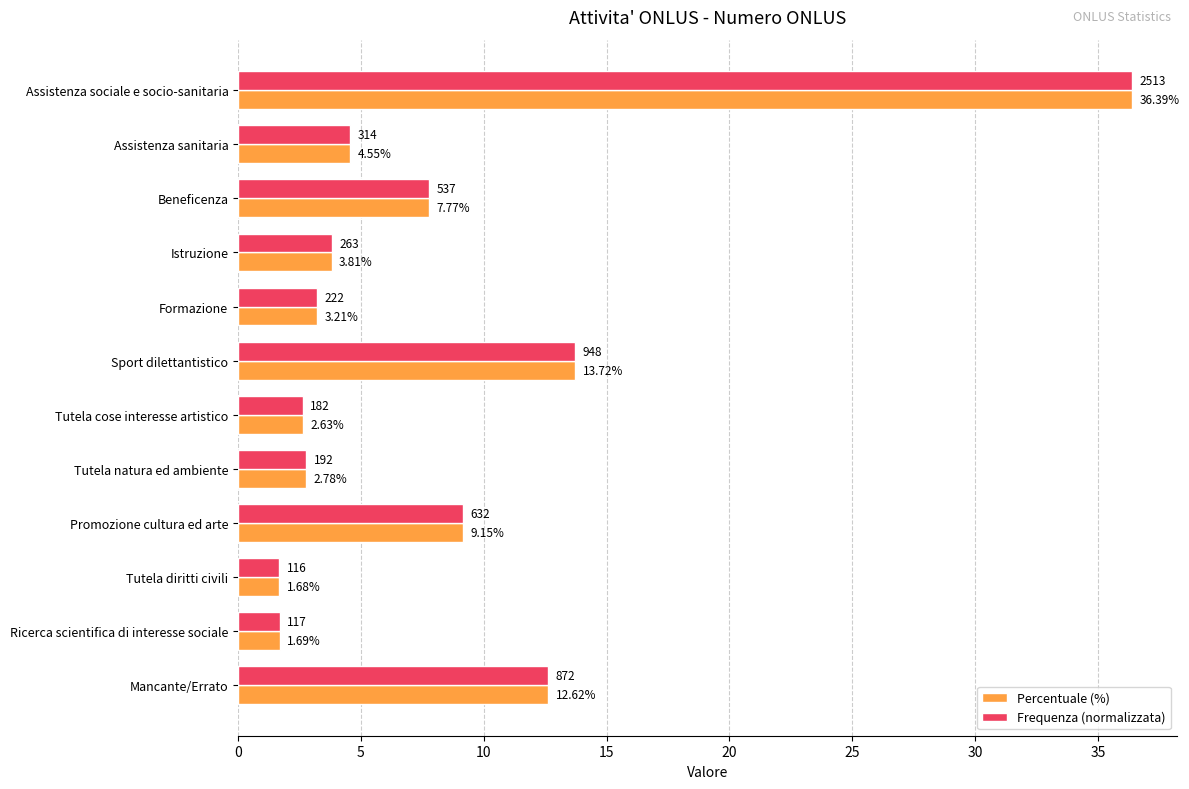

At Beneficenza, list the series in order from smallest to largest.

Percentuale (%), Frequenza (normalizzata)